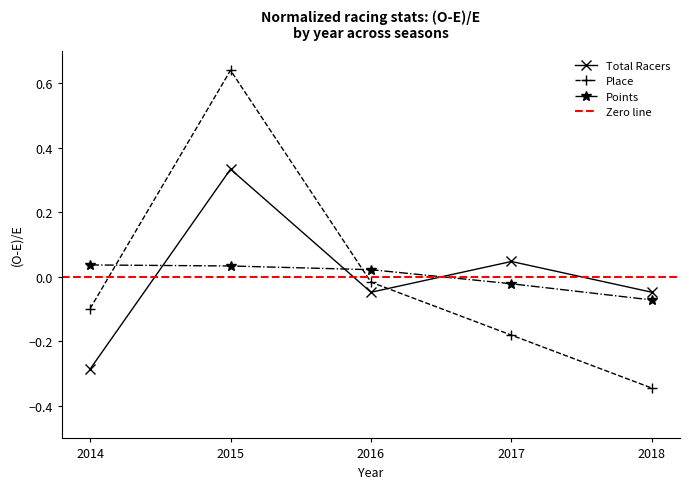

Reading left to right, extract all data points from this chart.

Total Racers: 2014=-0.3	2015=0.3	2016=-0.0	2017=0.0	2018=-0.0
Place: 2014=-0.1	2015=0.6	2016=-0.0	2017=-0.2	2018=-0.3
Points: 2014=0.0	2015=0.0	2016=0.0	2017=-0.0	2018=-0.1